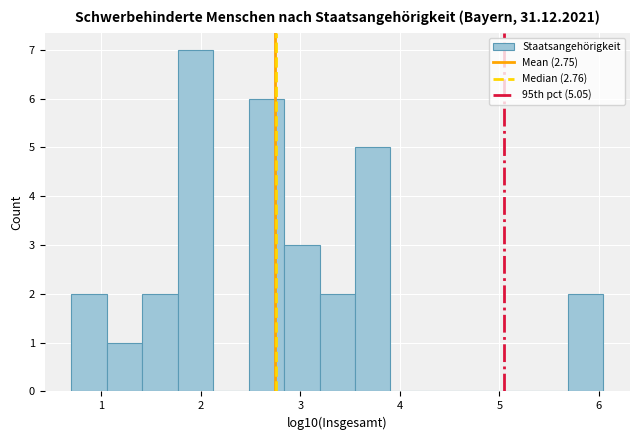

Around what value on the x-axis is the tallest bar? Give the approximate position of its centre, as read against the axis.

1.9